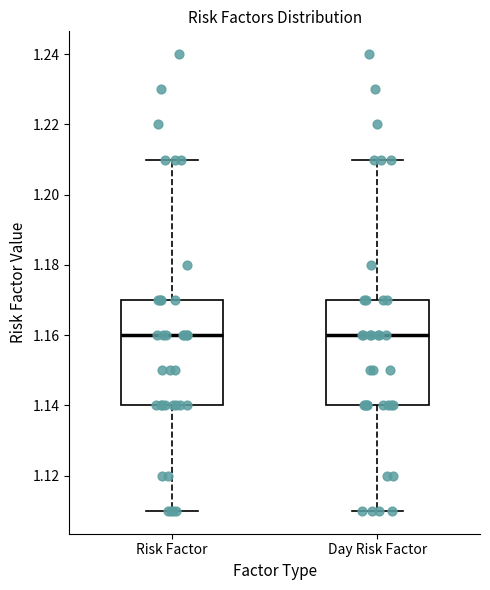

Reading left to right, read every box against the y-axis: the position of its median line, the range the box covers, and the ends of its whiskers. The values are not printed on the chart, so give them approximately, as read against the axis.

Risk Factor: median 1.16, box 1.14 to 1.17, whiskers 1.11 to 1.21
Day Risk Factor: median 1.16, box 1.14 to 1.17, whiskers 1.11 to 1.21